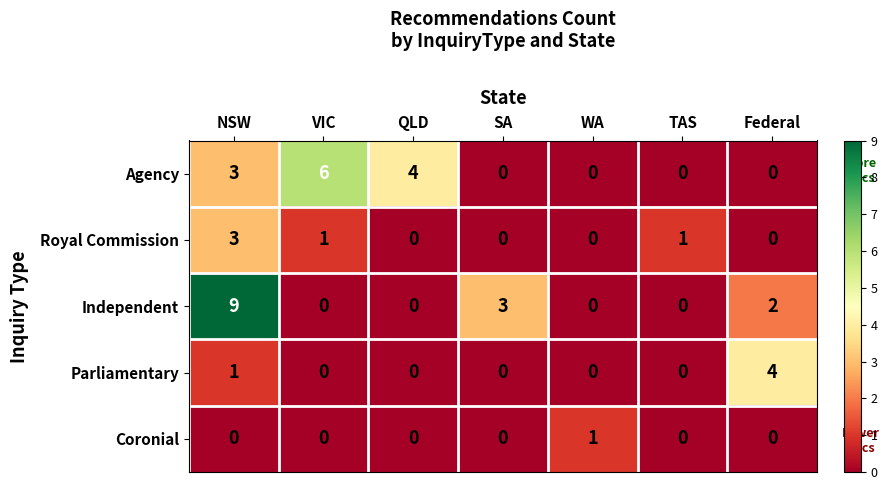

At how many categories does at least one series exceed 0?

7